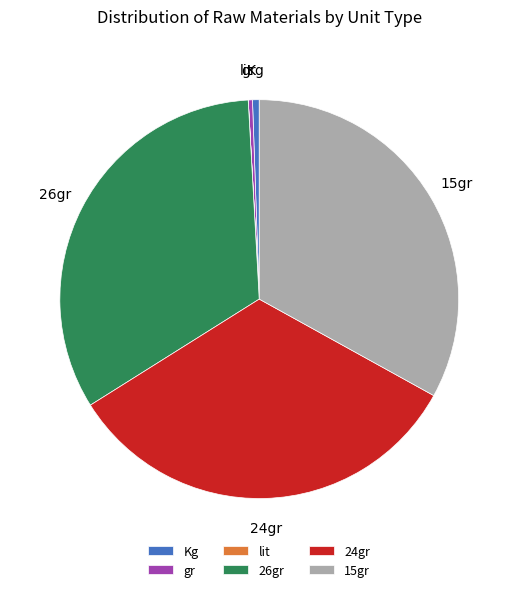

Does any single category account for the majority?

No